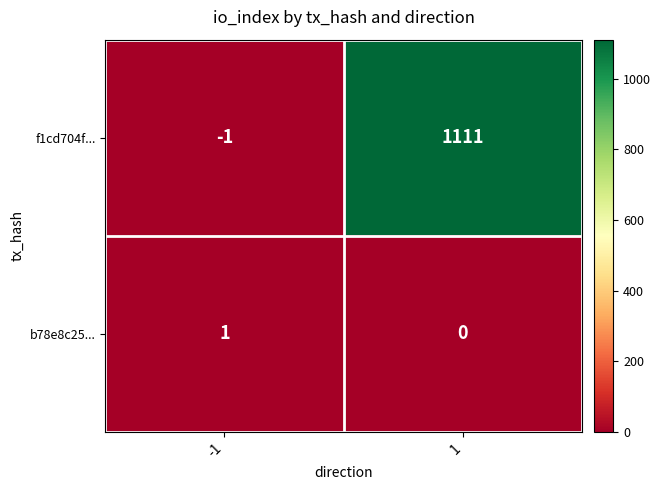

How many categories are shown in the chart?

2